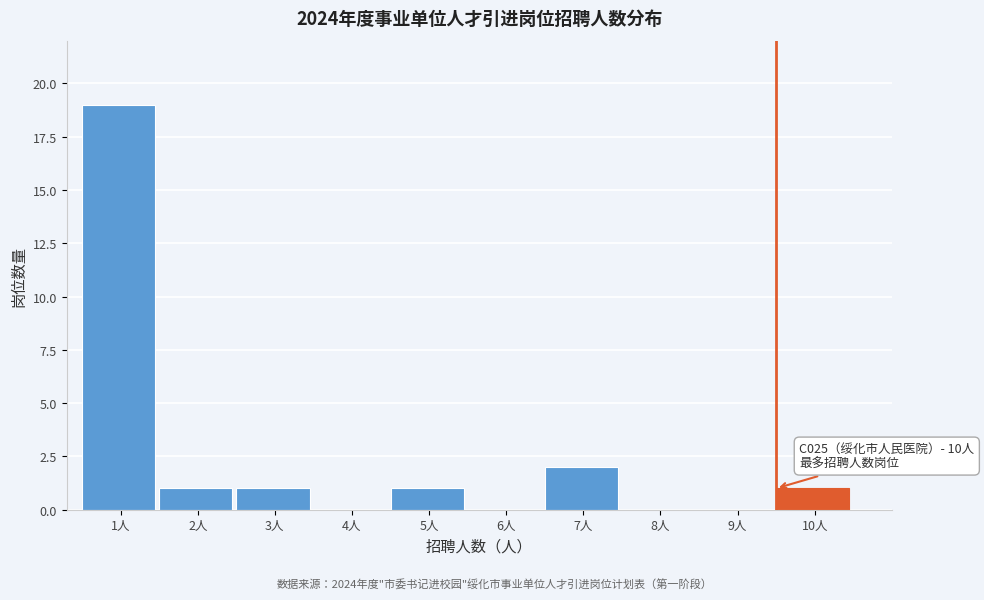

Reading left to right, transcribe all the data shown in this chart.

1人=19	2人=1	3人=1	4人=0	5人=1	6人=0	7人=2	8人=0	9人=0	10人=1